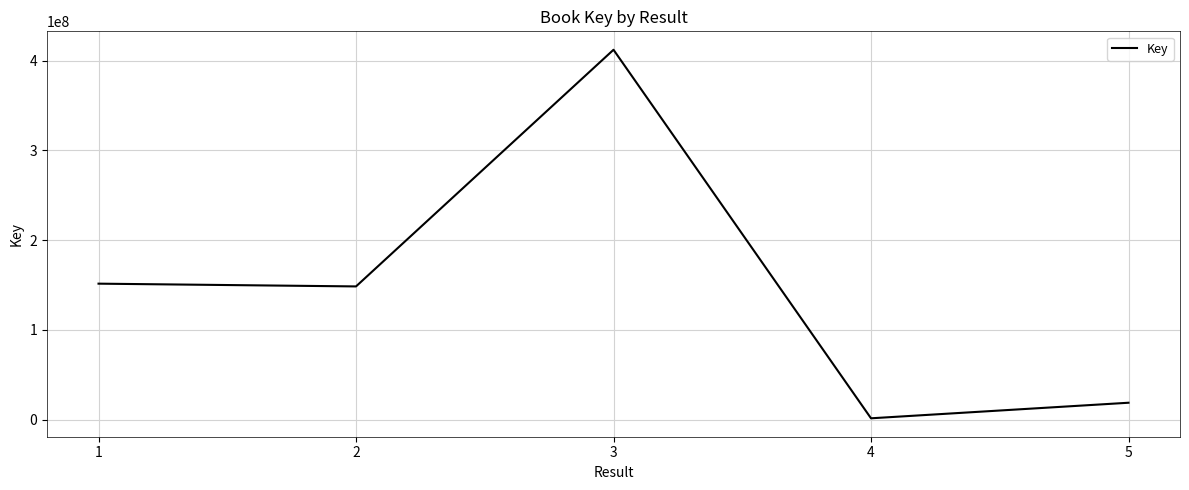

Reading left to right, transcribe all the data shown in this chart.

151512383	148435437	412037132	1549674	18875446